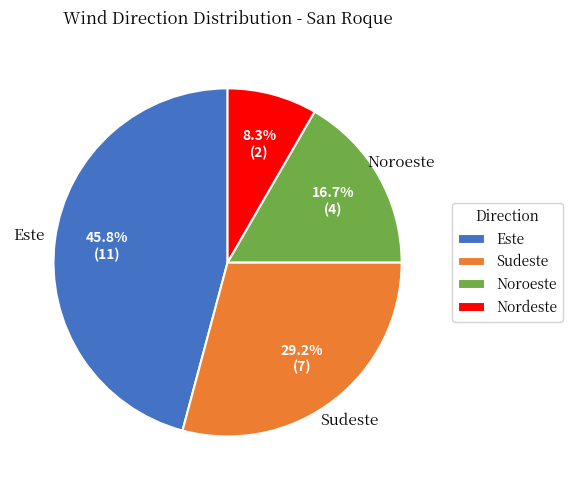

Does Sudeste account for over 50% of the chart?

No